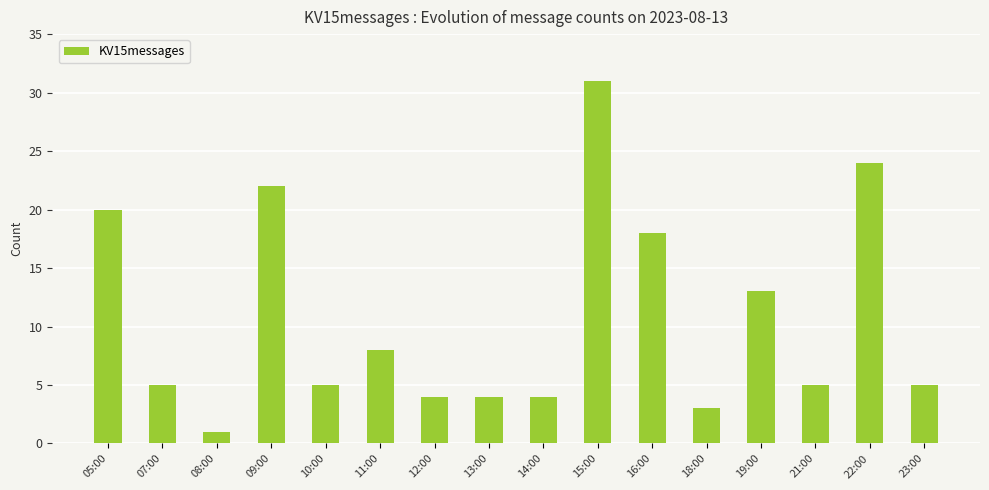

Reading left to right, list all the values displayed in this chart.

05:00=20	07:00=5	08:00=1	09:00=22	10:00=5	11:00=8	12:00=4	13:00=4	14:00=4	15:00=31	16:00=18	18:00=3	19:00=13	21:00=5	22:00=24	23:00=5